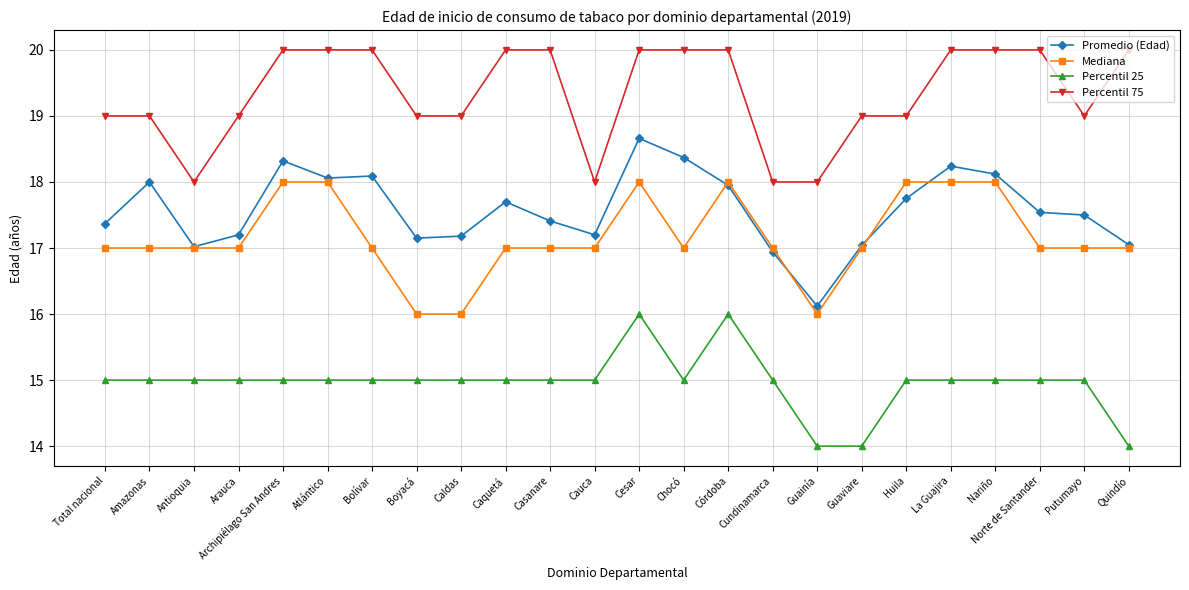

The value of Percentil 75 at Arauca is 19.0. True or false?

True